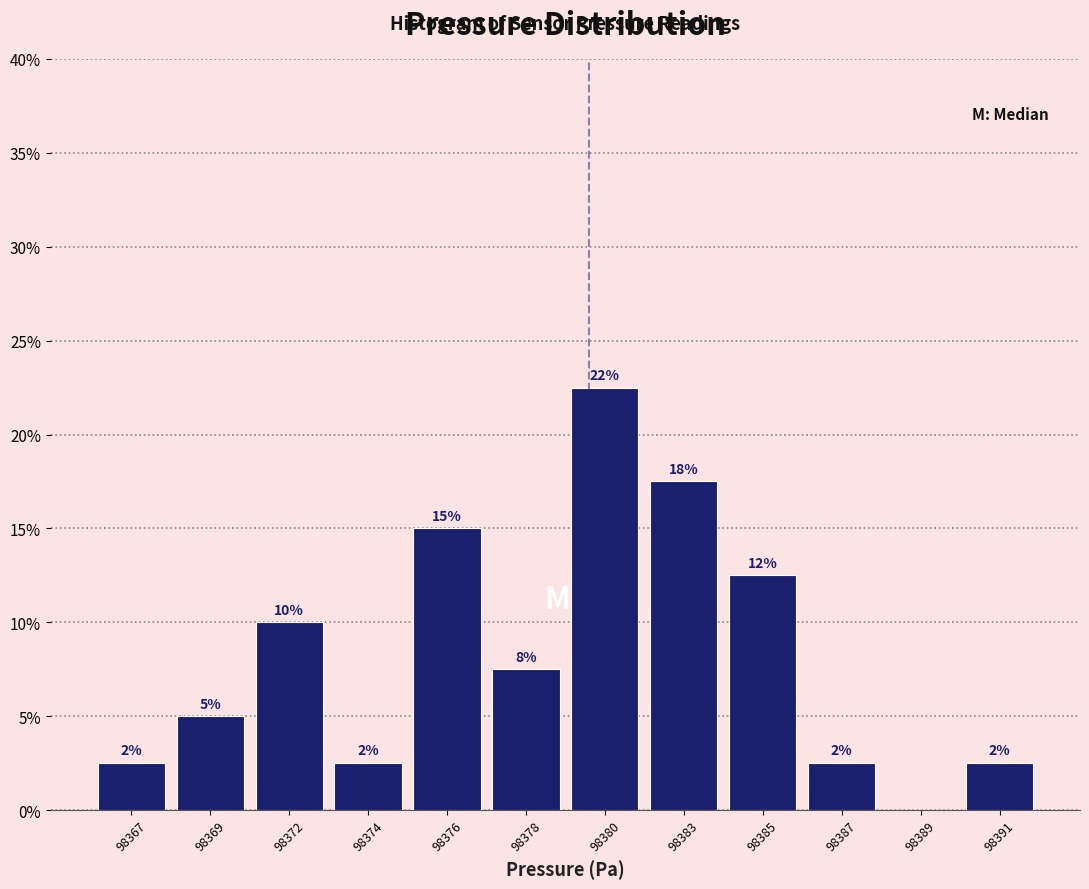

Are the bars horizontal?

No